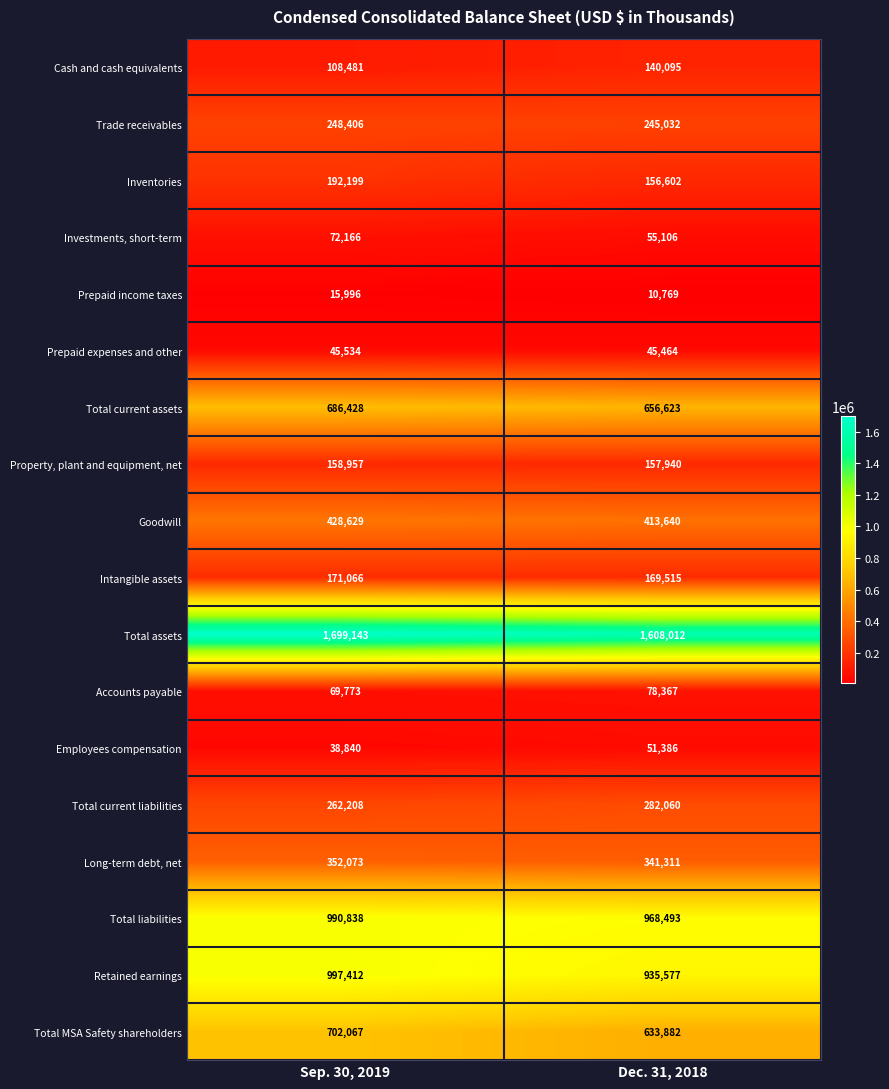

Which label corresponds to the largest value in the chart?

Sep. 30, 2019